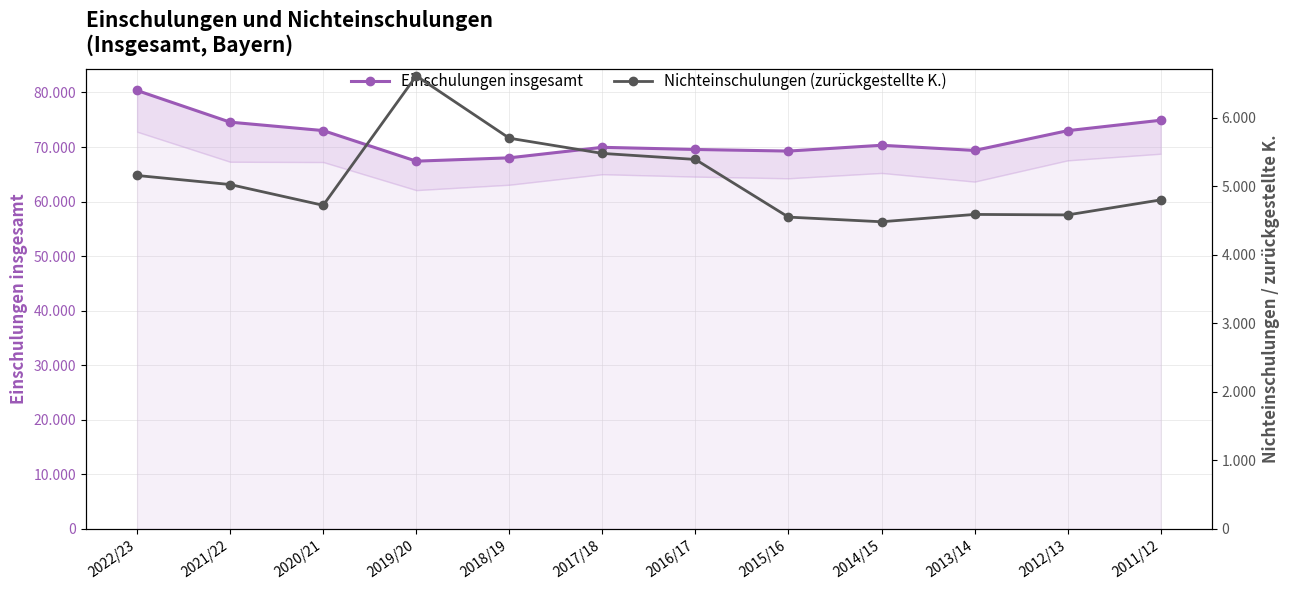

What is the total value across all series at 2011/12?

79716